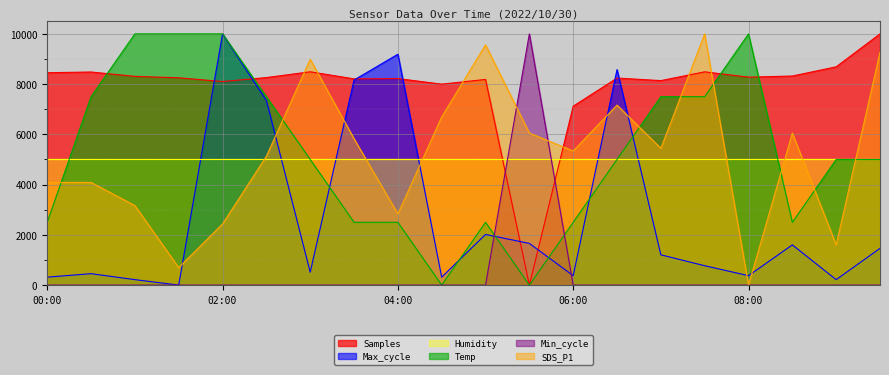

At which category does Temp reach its first local valley?

04:30